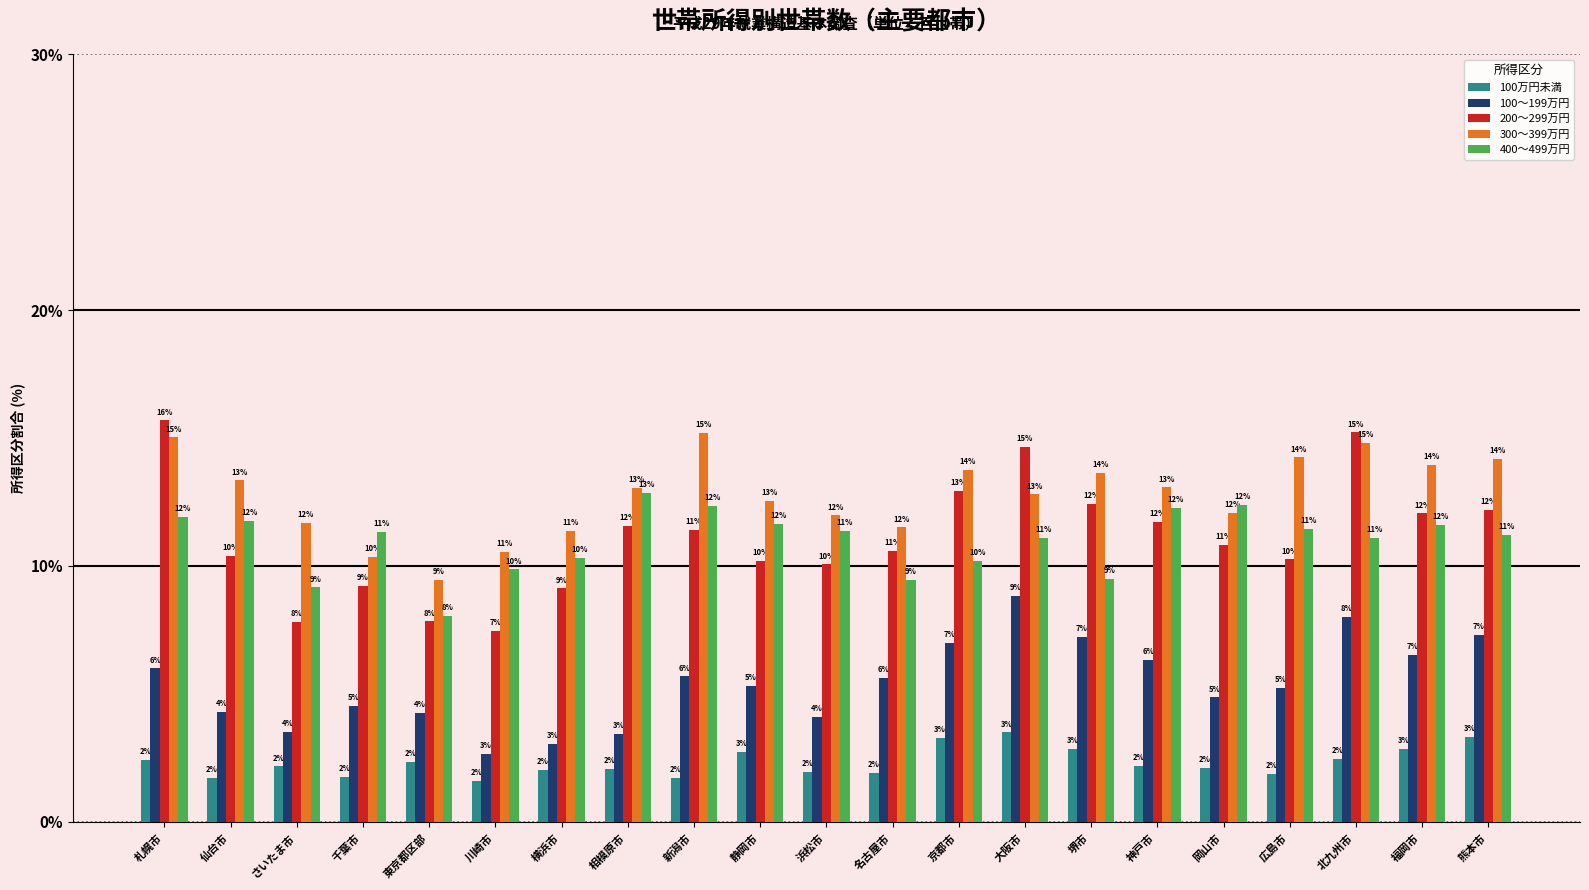

What is the difference between the 100～199万円 values at 大阪市 and 岡山市?

4.0